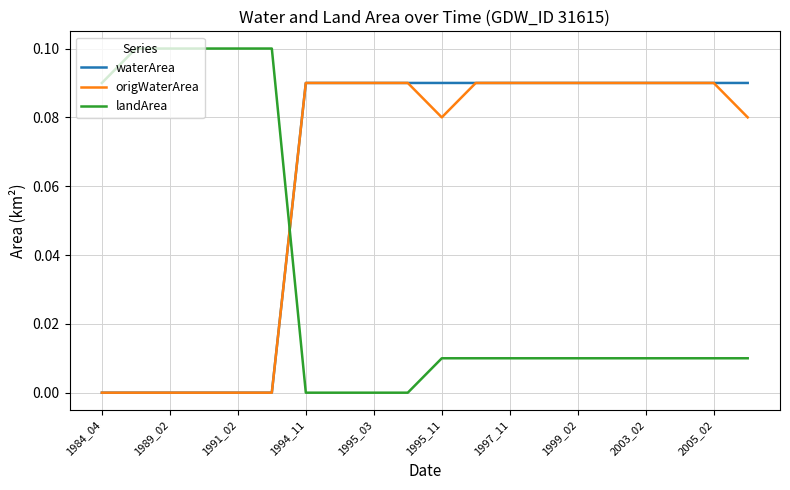

Which series has the widest spread of values?

landArea